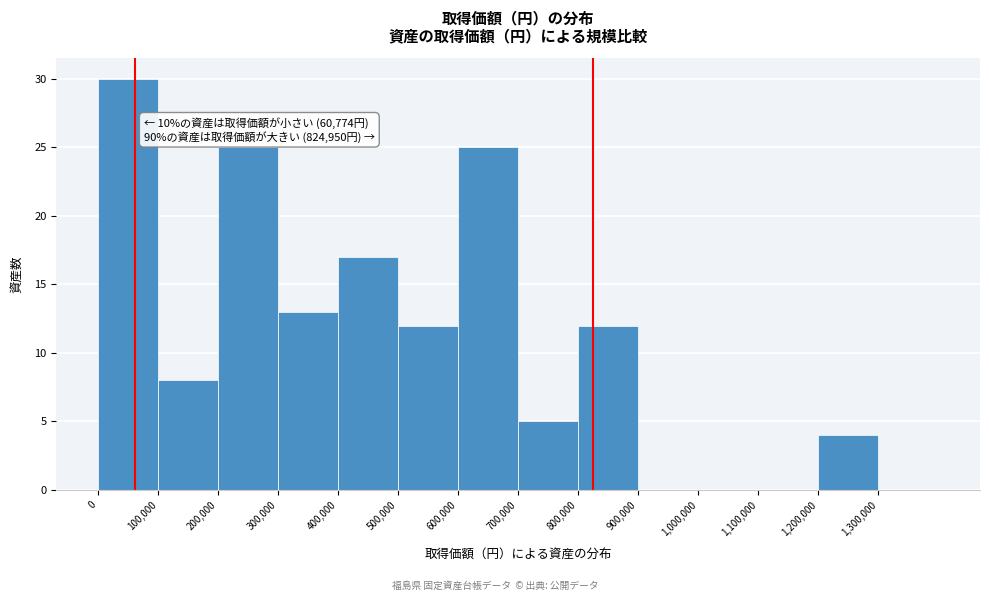

Over which range of the x-axis is the bar tallest?

0 to 100000